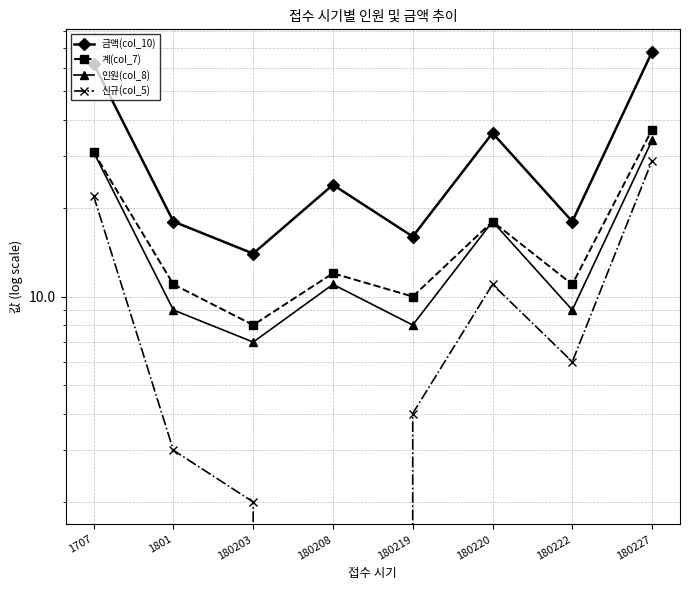

What are all the series names shown in the legend?

금액(col_10), 계(col_7), 인원(col_8), 신규(col_5)